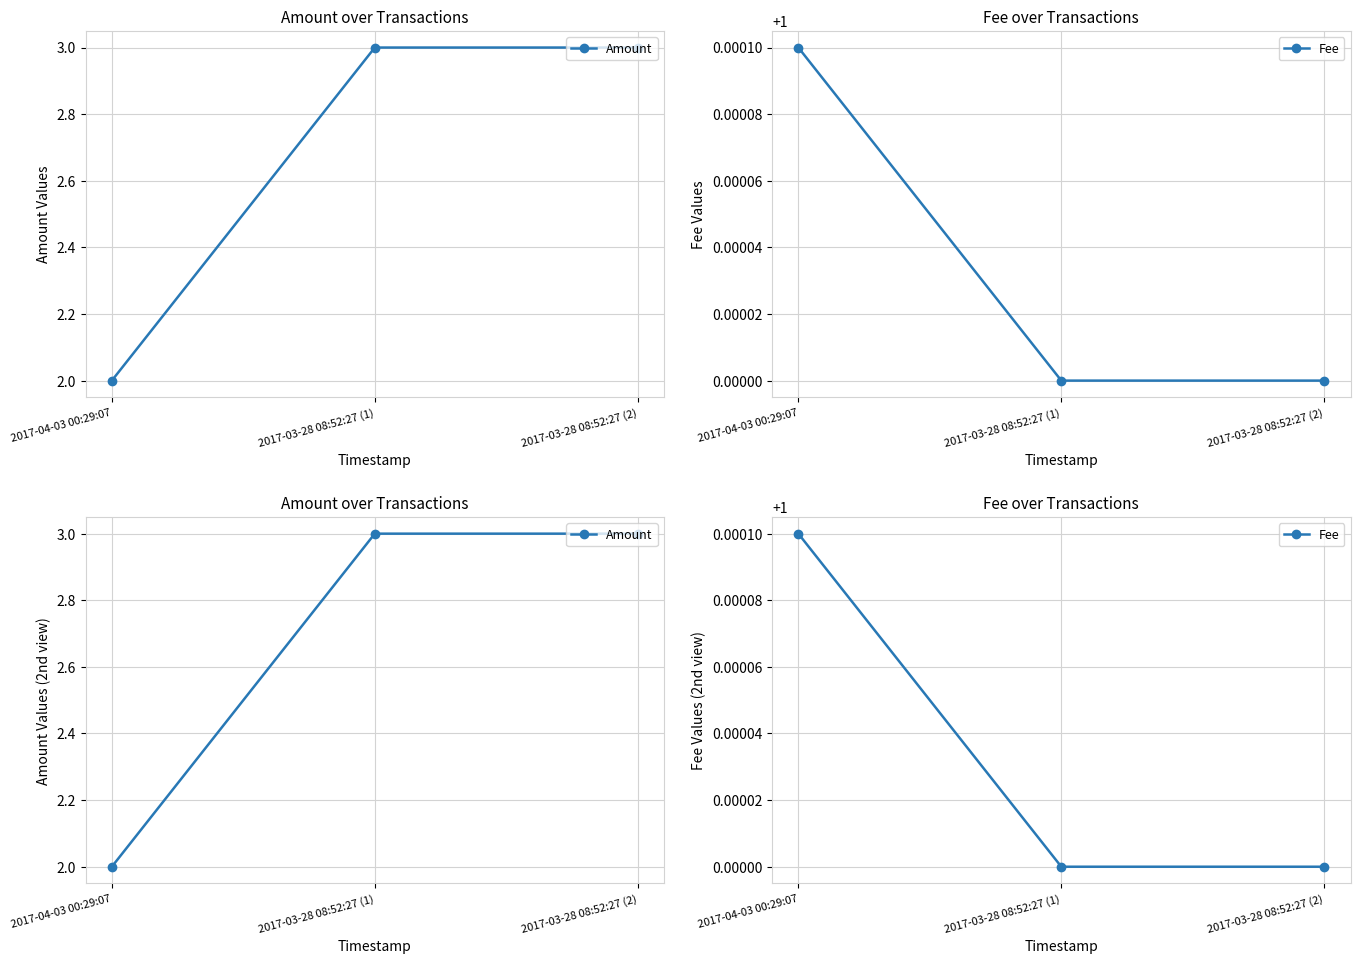

What is the highest value of the Amount series?

3.0